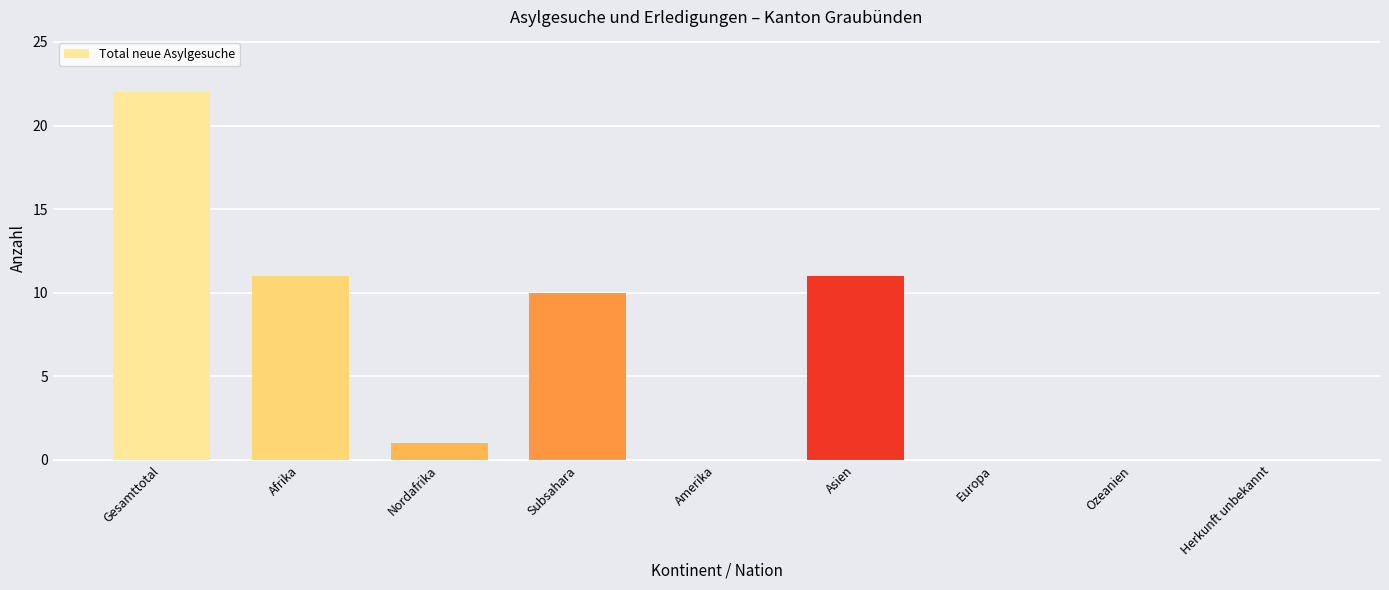

What is the approximate value at Afrika?

11